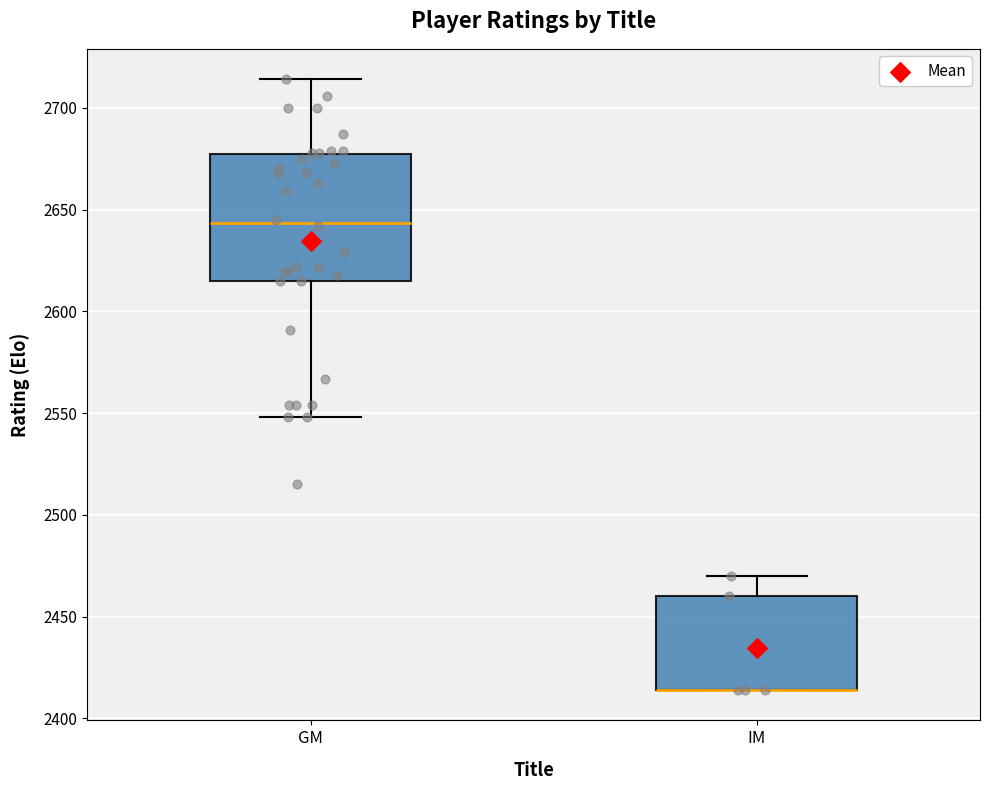

Comparing the boxes themselves (not the whiskers), which one is the tallest?

GM